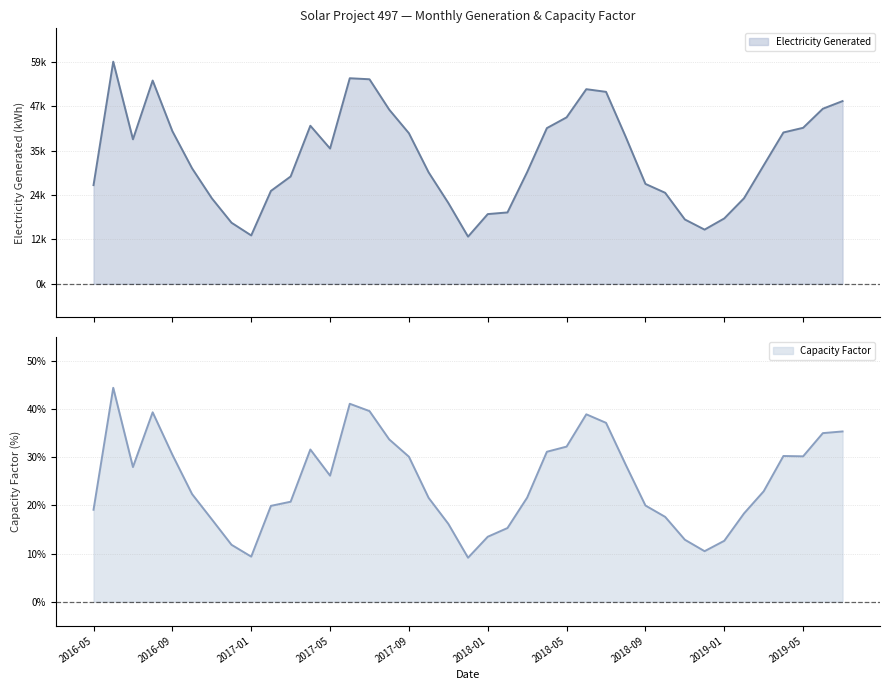

What are all the series names shown in the legend?

Electricity Generated, Capacity Factor